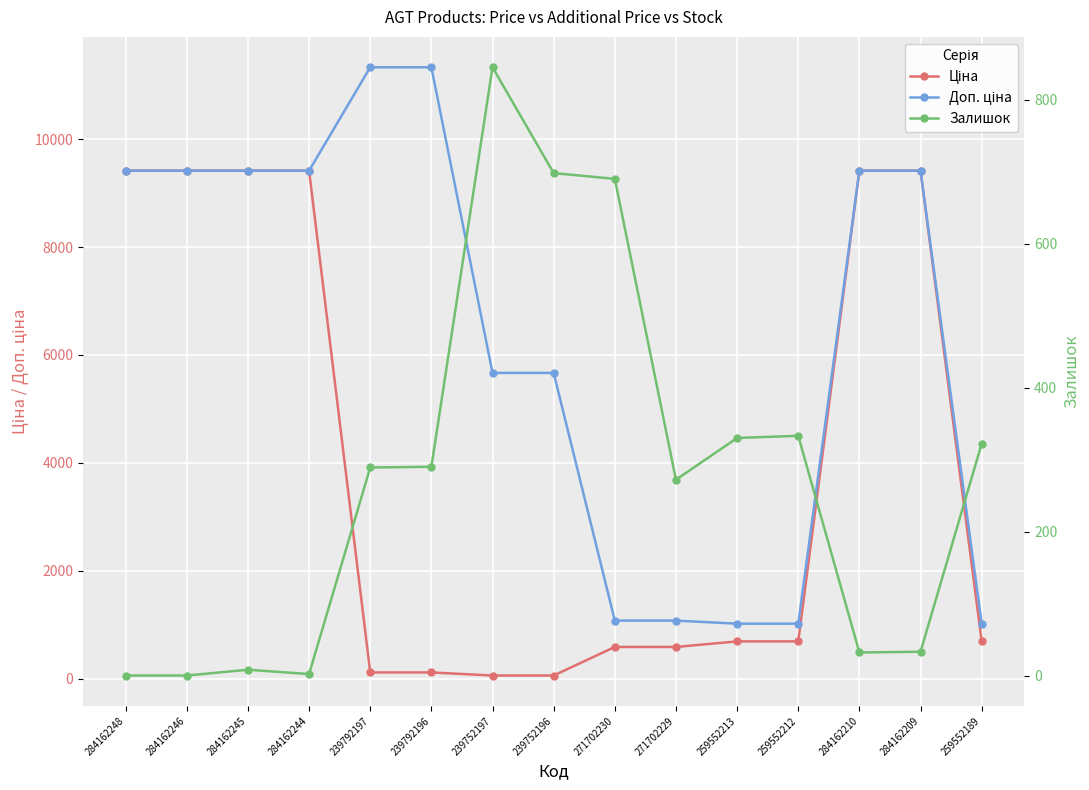

Does the chart display data point markers on the line(s)?

Yes